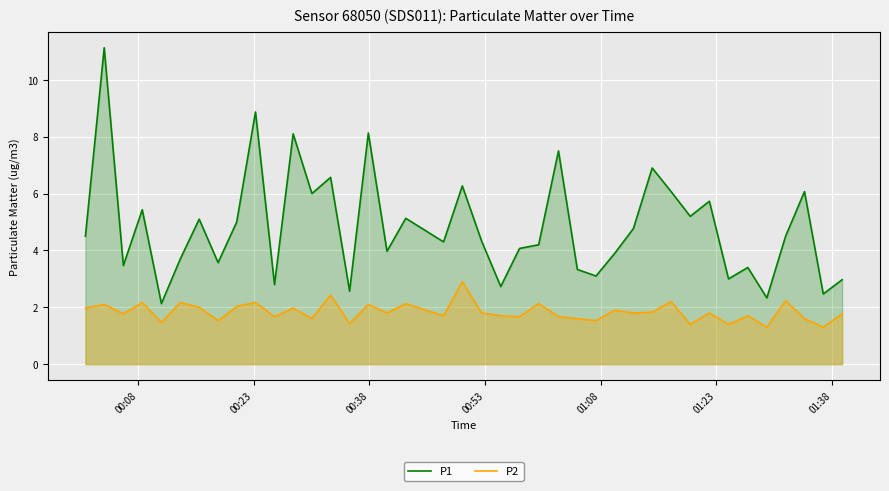

True or false: P2 and P1 cross at least once.

False